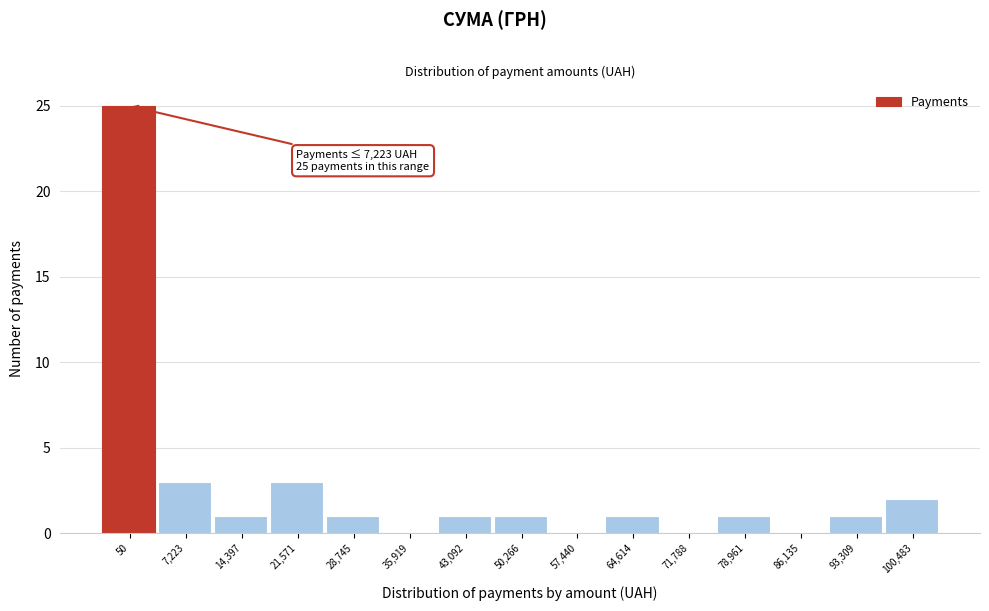

Reading left to right, list all the values displayed in this chart.

50=25	7,223=3	14,397=1	21,571=3	28,745=1	35,919=0	43,092=1	50,266=1	57,440=0	64,614=1	71,788=0	78,961=1	86,135=0	93,309=1	100,483=2